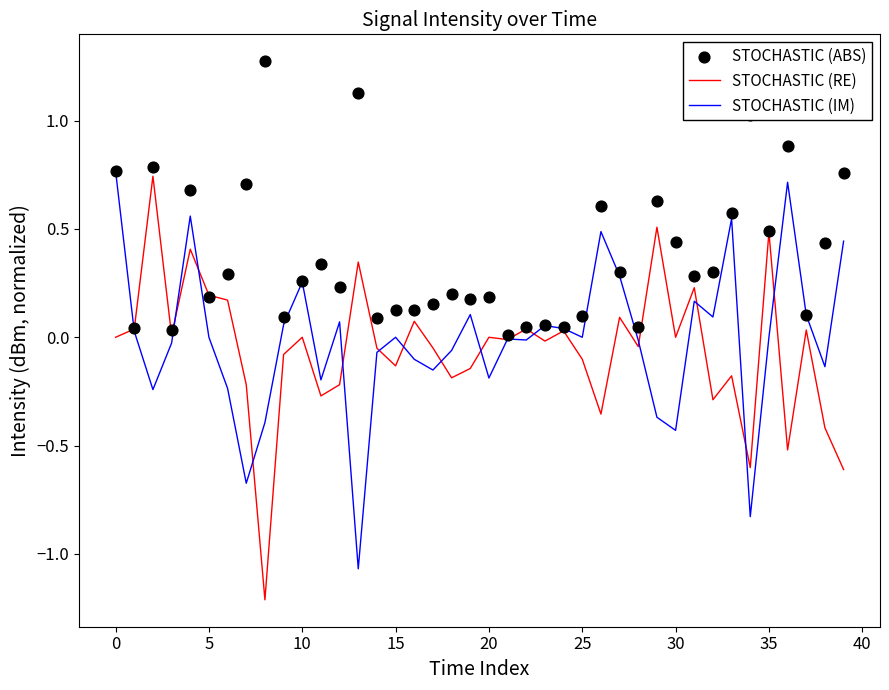

Which series has the largest total across all categories?

STOCHASTIC (ABS)